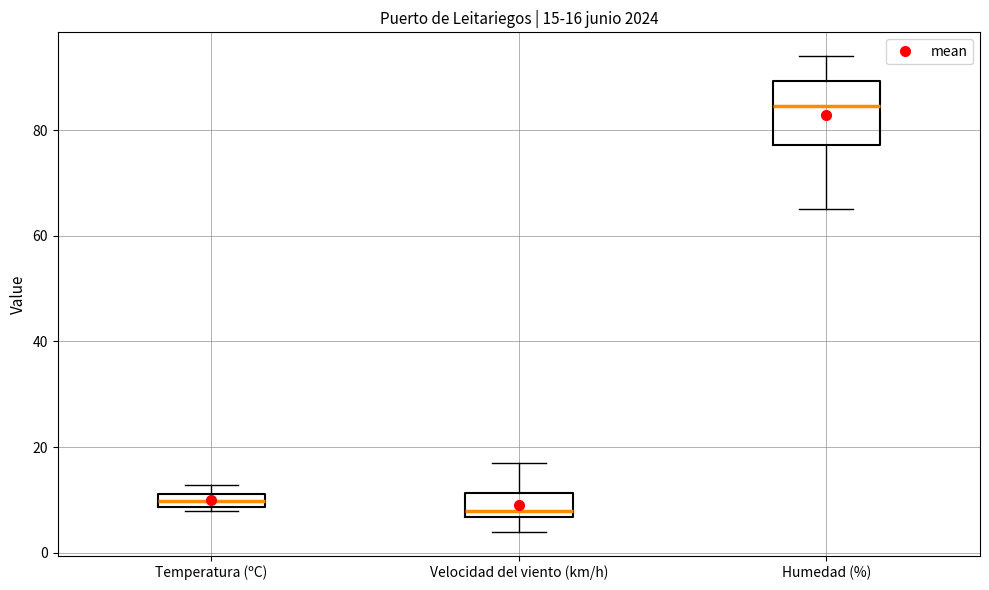

Which box is the tallest, from its lower edge to its upper edge?

Humedad (%)